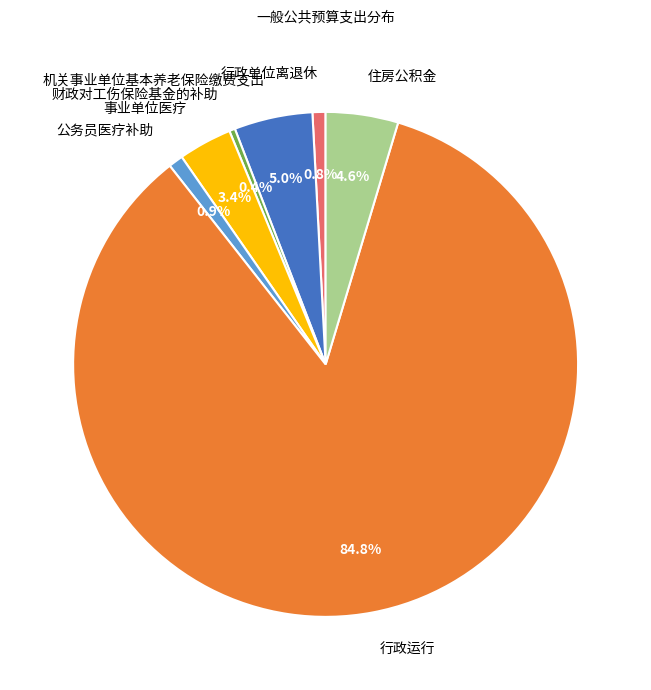

What is the majority slice?

行政运行